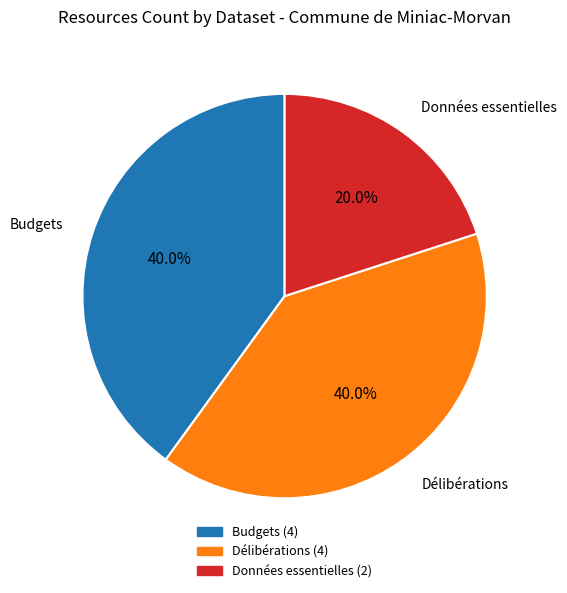

Is there a majority slice in this chart?

No